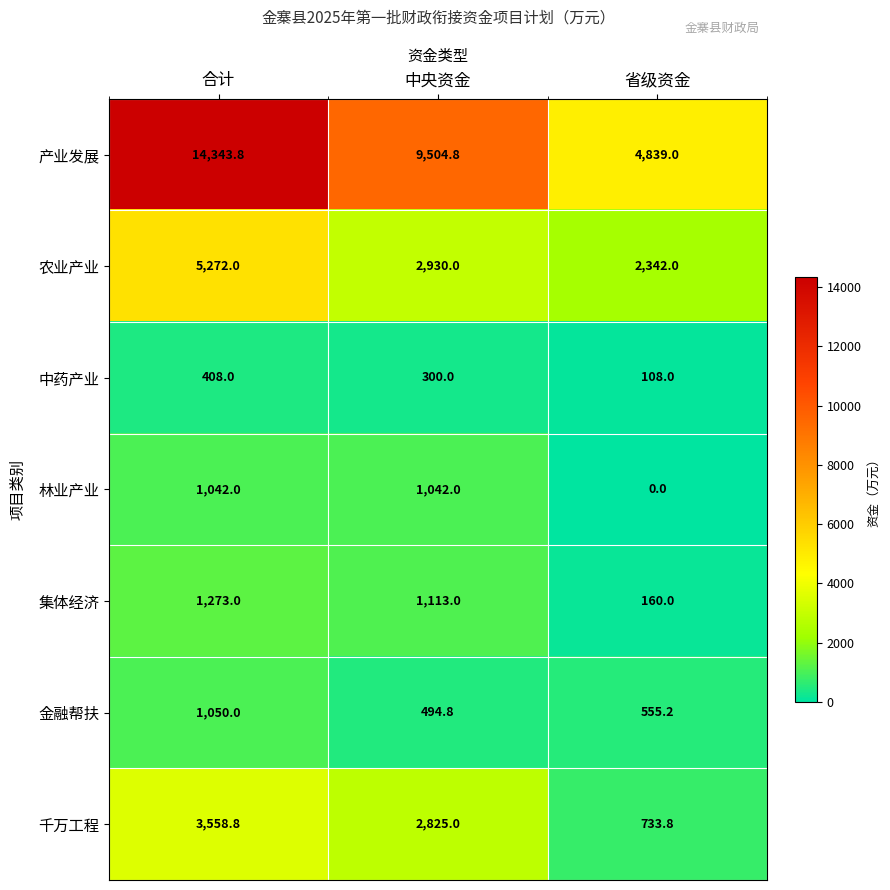

The value of 金融帮扶 at 省级资金 is 297.7. True or false?

False